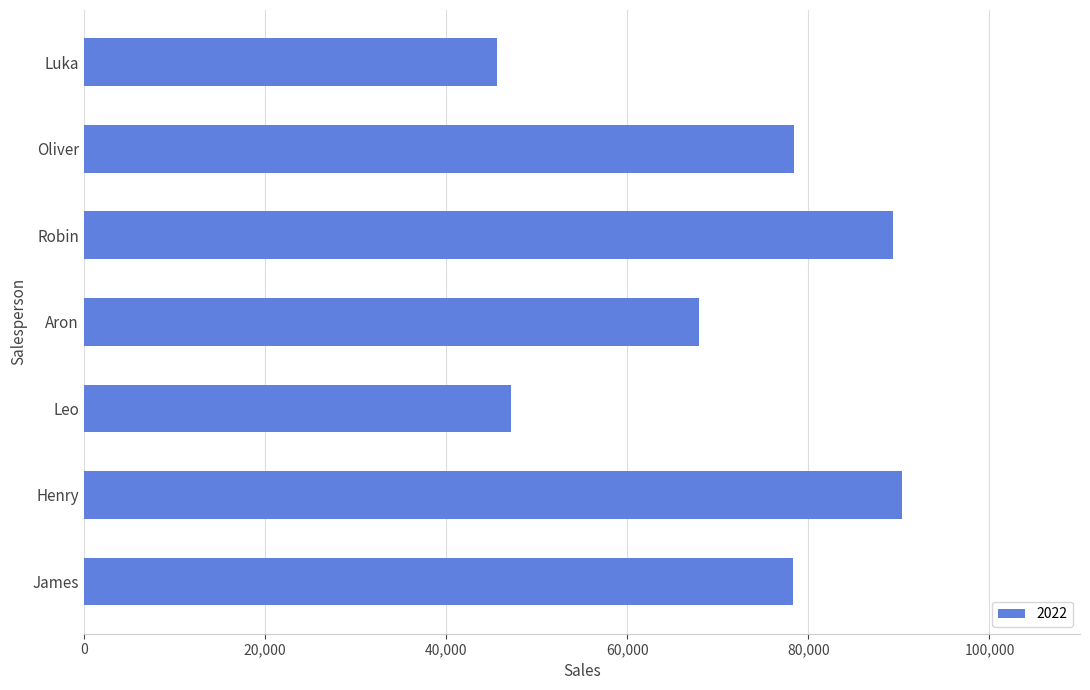

What is the approximate value at Henry, to the nearest 10?

90360